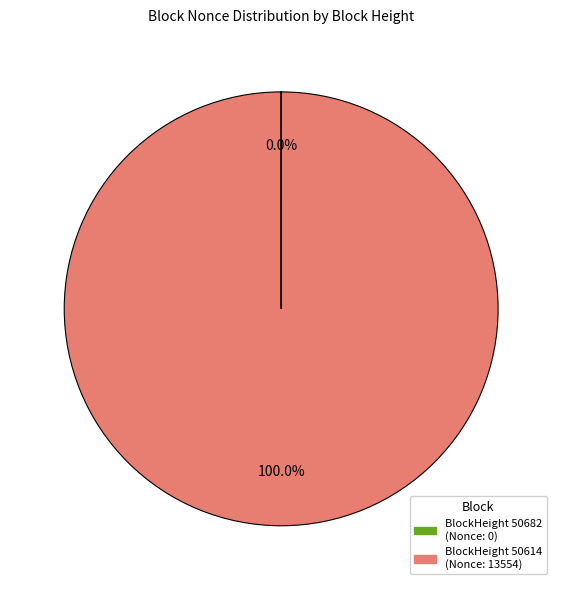

Is there any slice that represents more than half of the pie?

Yes